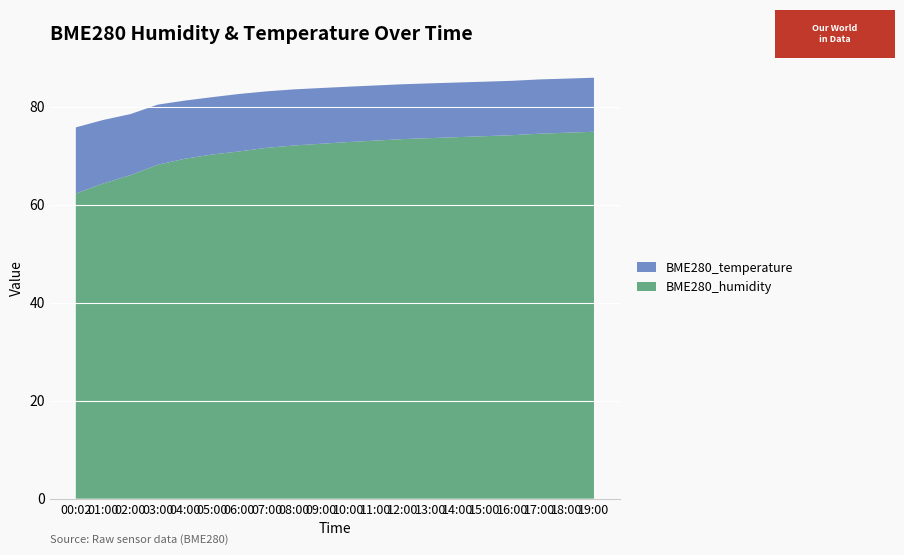

Which category has the highest value across all series?

19:00